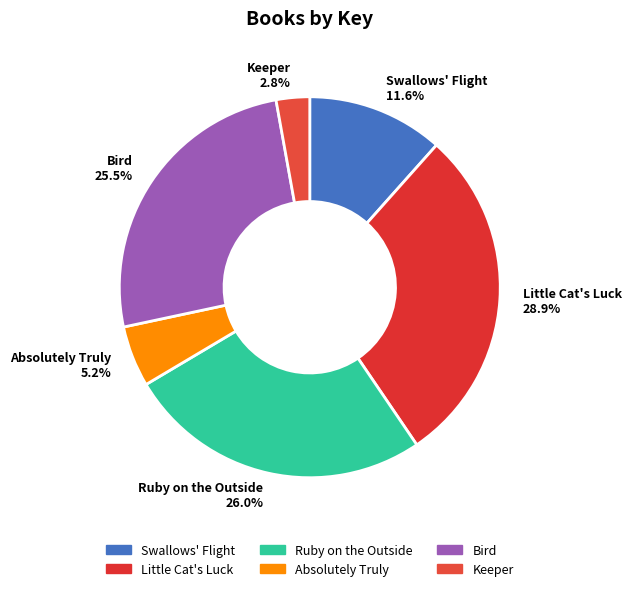

Combined, what portion of the pie is Ruby on the Outside 26.0% and Bird 25.5%?

51.5%